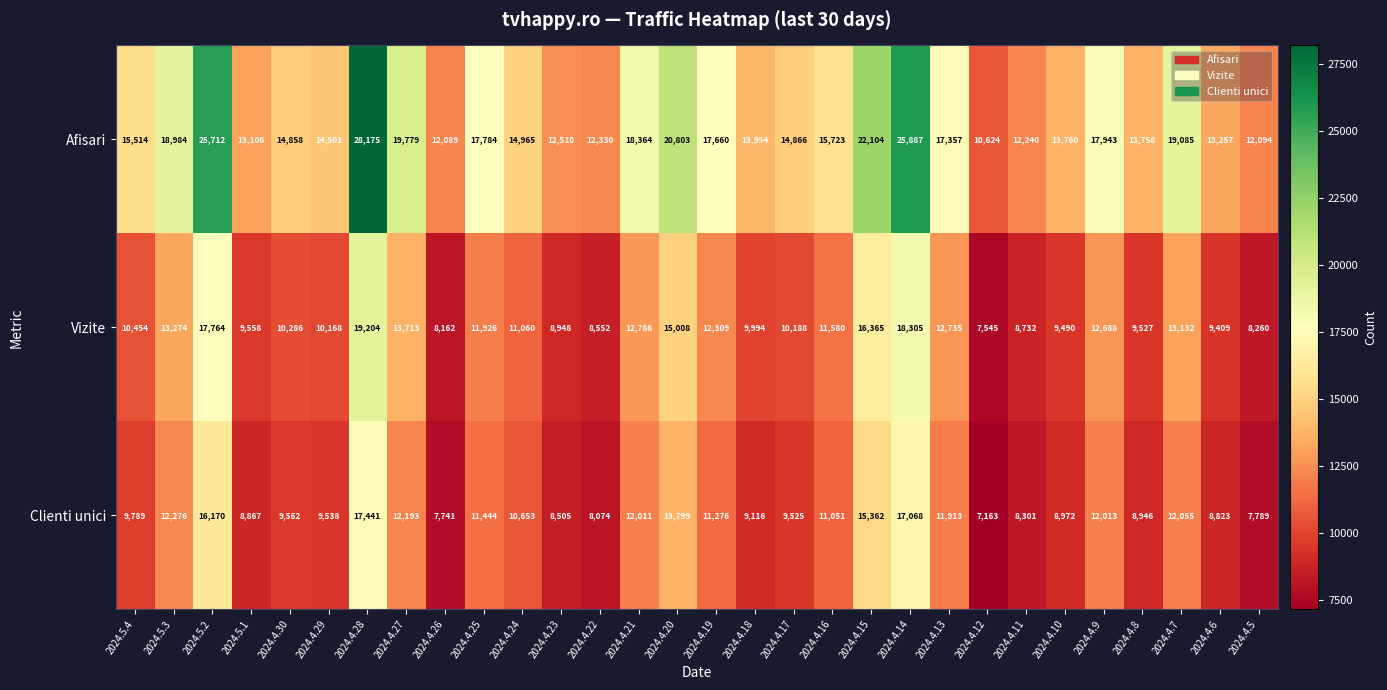

List the labels in order of Vizite value, largest first.

2024.4.28, 2024.4.14, 2024.5.2, 2024.4.15, 2024.4.20, 2024.4.27, 2024.5.3, 2024.4.7, 2024.4.21, 2024.4.13, 2024.4.9, 2024.4.19, 2024.4.25, 2024.4.16, 2024.4.24, 2024.5.4, 2024.4.30, 2024.4.17, 2024.4.29, 2024.4.18, 2024.5.1, 2024.4.8, 2024.4.10, 2024.4.6, 2024.4.23, 2024.4.11, 2024.4.22, 2024.4.5, 2024.4.26, 2024.4.12